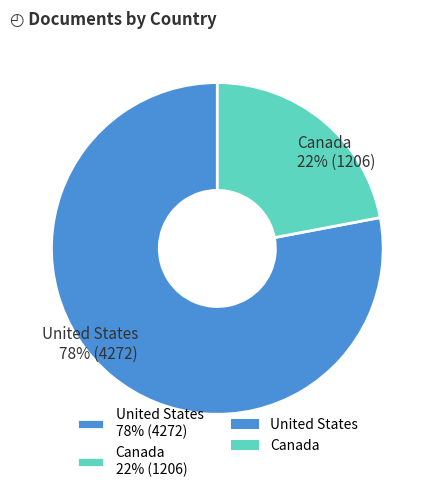

Does Canada represent more than half of the total?

No